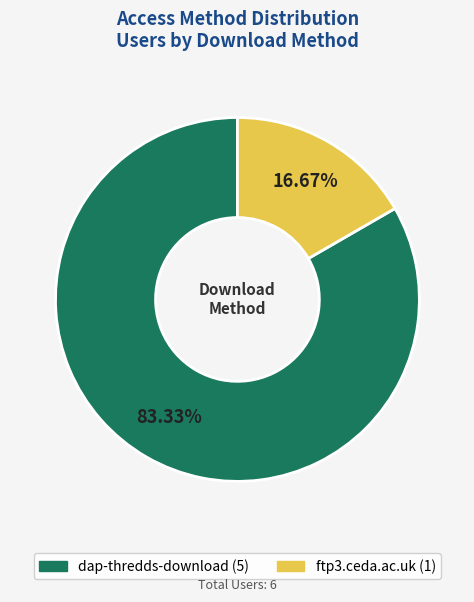

How many slices are in this pie chart?

2